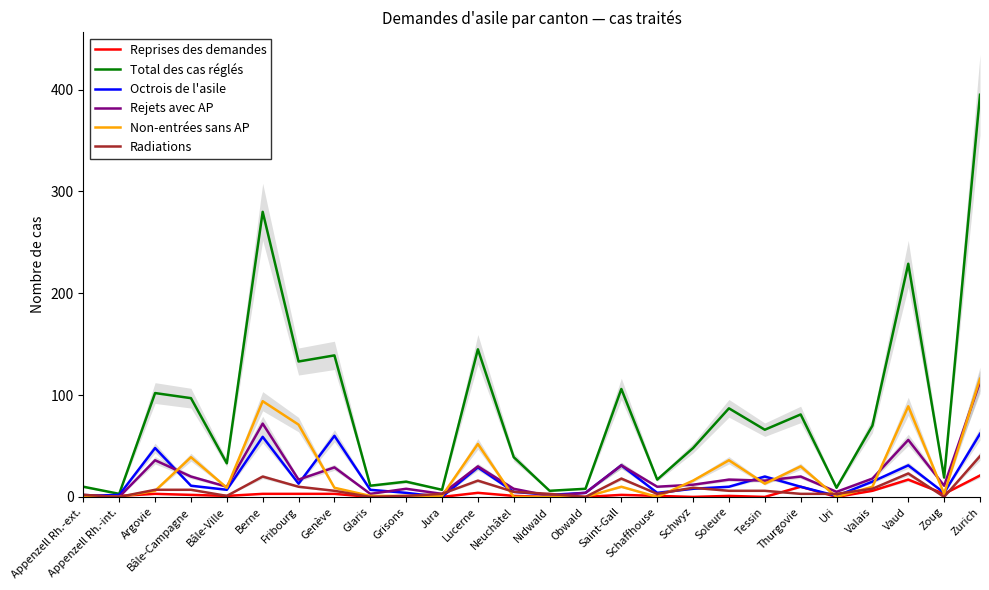

What is the label of the 3rd point from the right?

Vaud